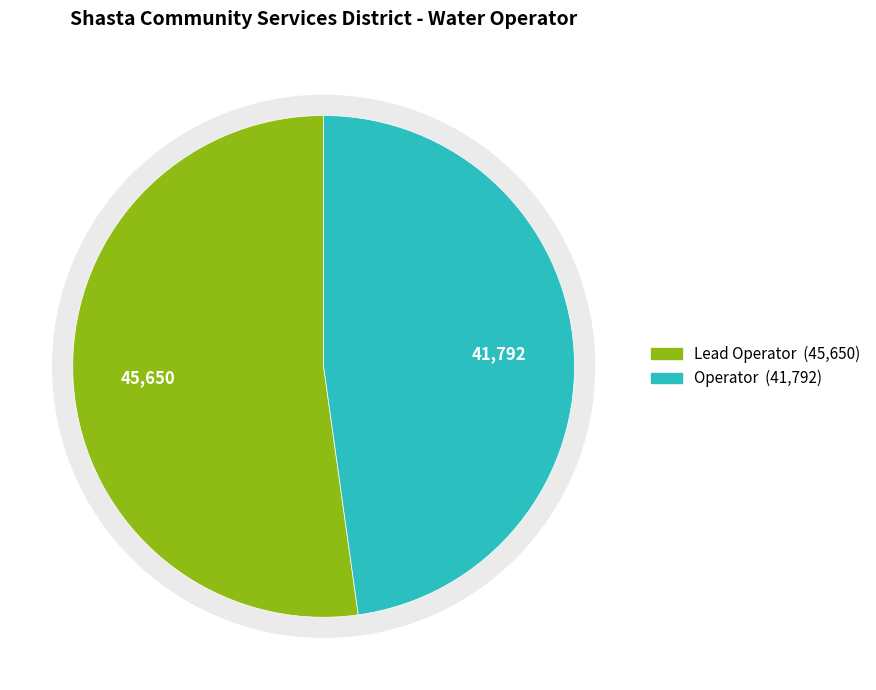

The Operator slice represents 48% of the pie. True or false?

True